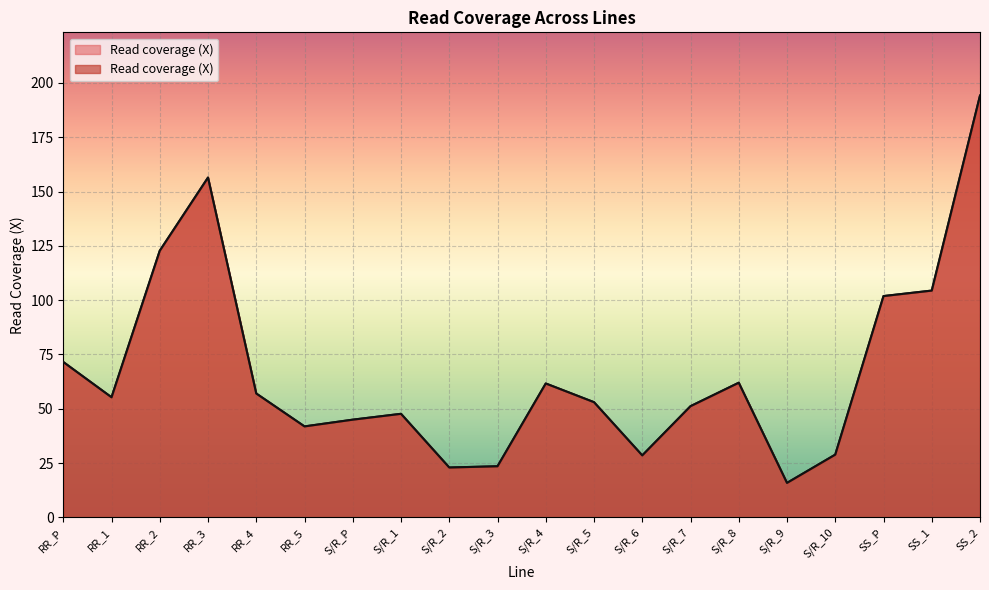

What is the difference between the values at S/R_3 and RR_4?

33.5